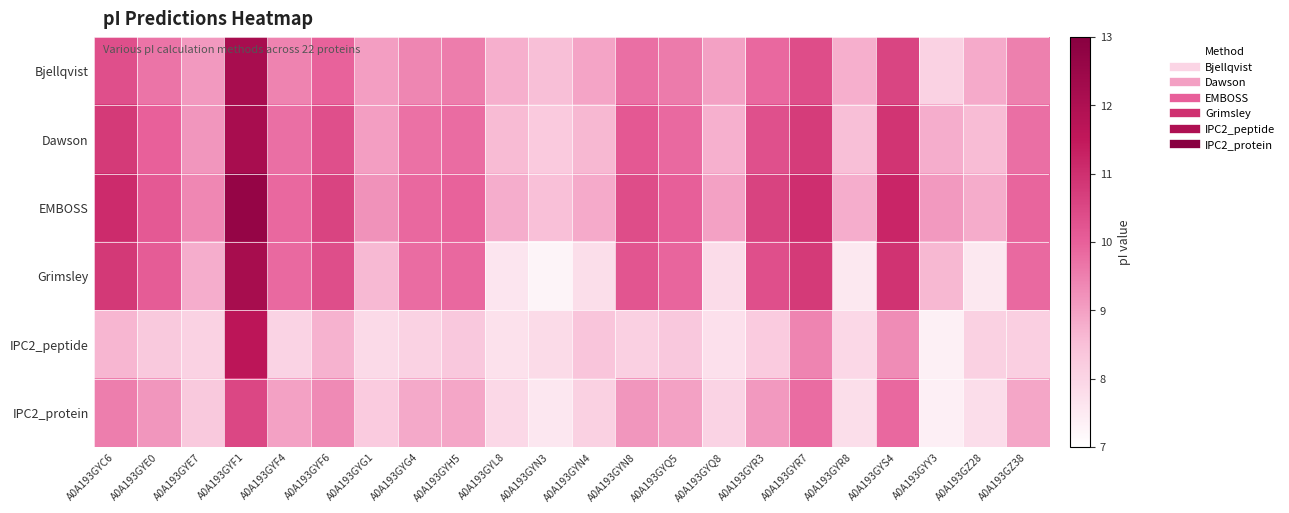

At which category is the sum across all series the highest?

A0A193GYF1